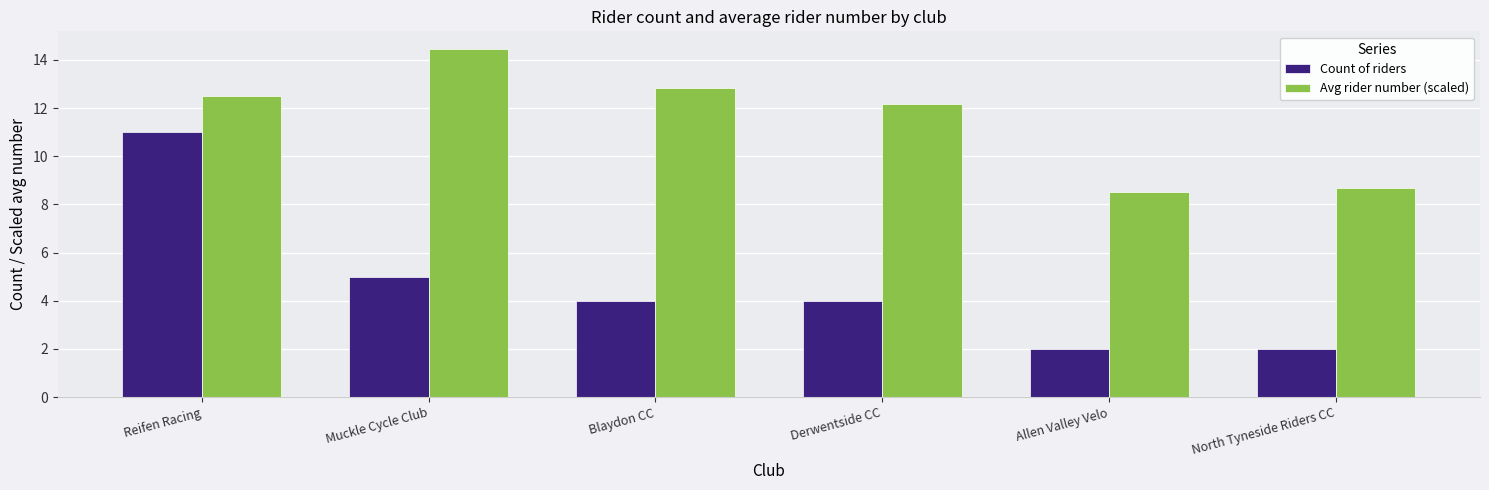

What is the sum of the Count of riders values at Blaydon CC and North Tyneside Riders CC?

6.0